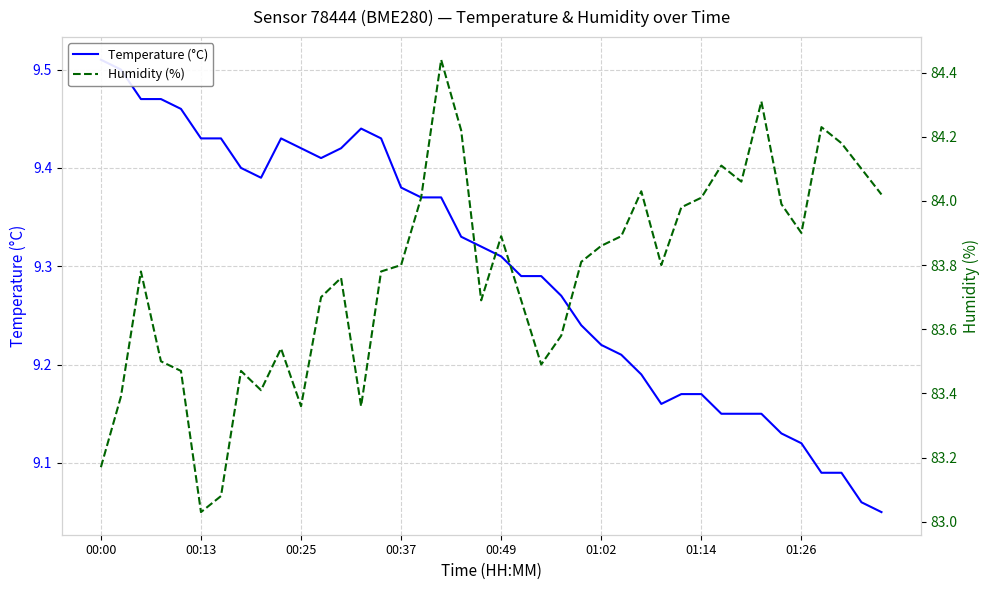

Between 00:00 and 00:13, which series saw the biggest shift?

Humidity (%)